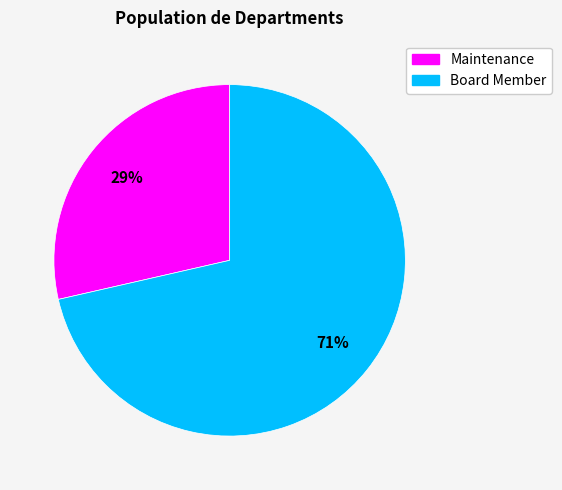

Rank the categories by value from highest to lowest.

Board Member, Maintenance